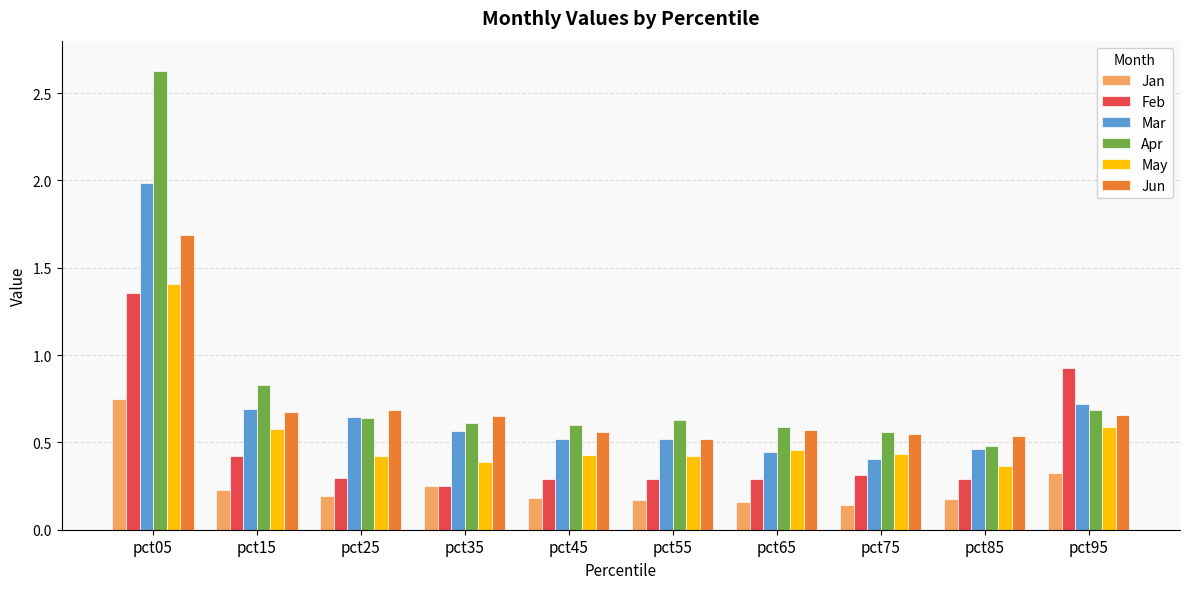

Which label corresponds to the largest value in the chart?

pct05